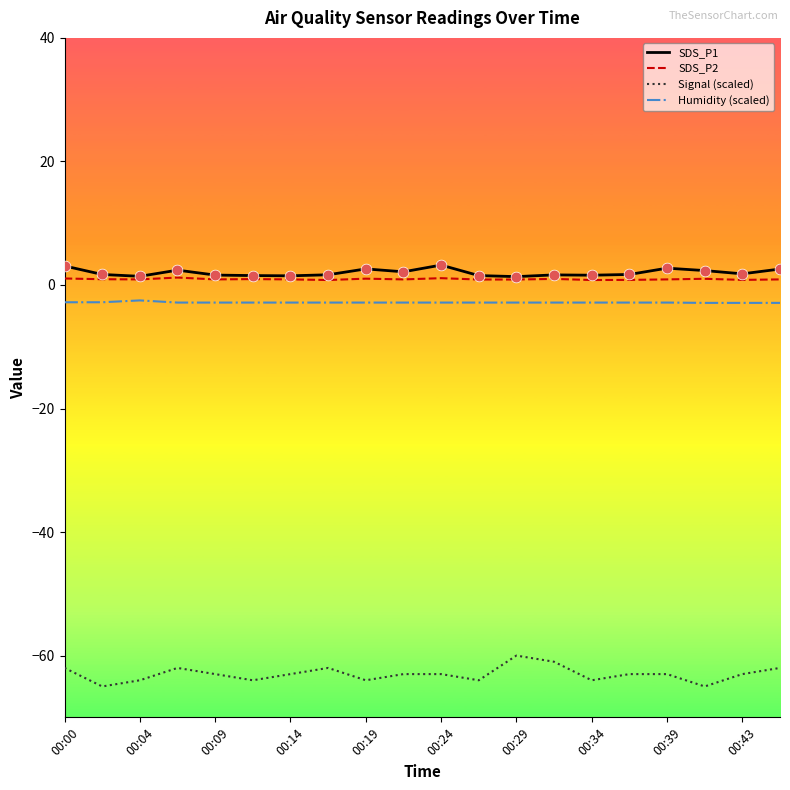

True or false: Humidity (scaled) and SDS_P1 intersect in this chart.

False